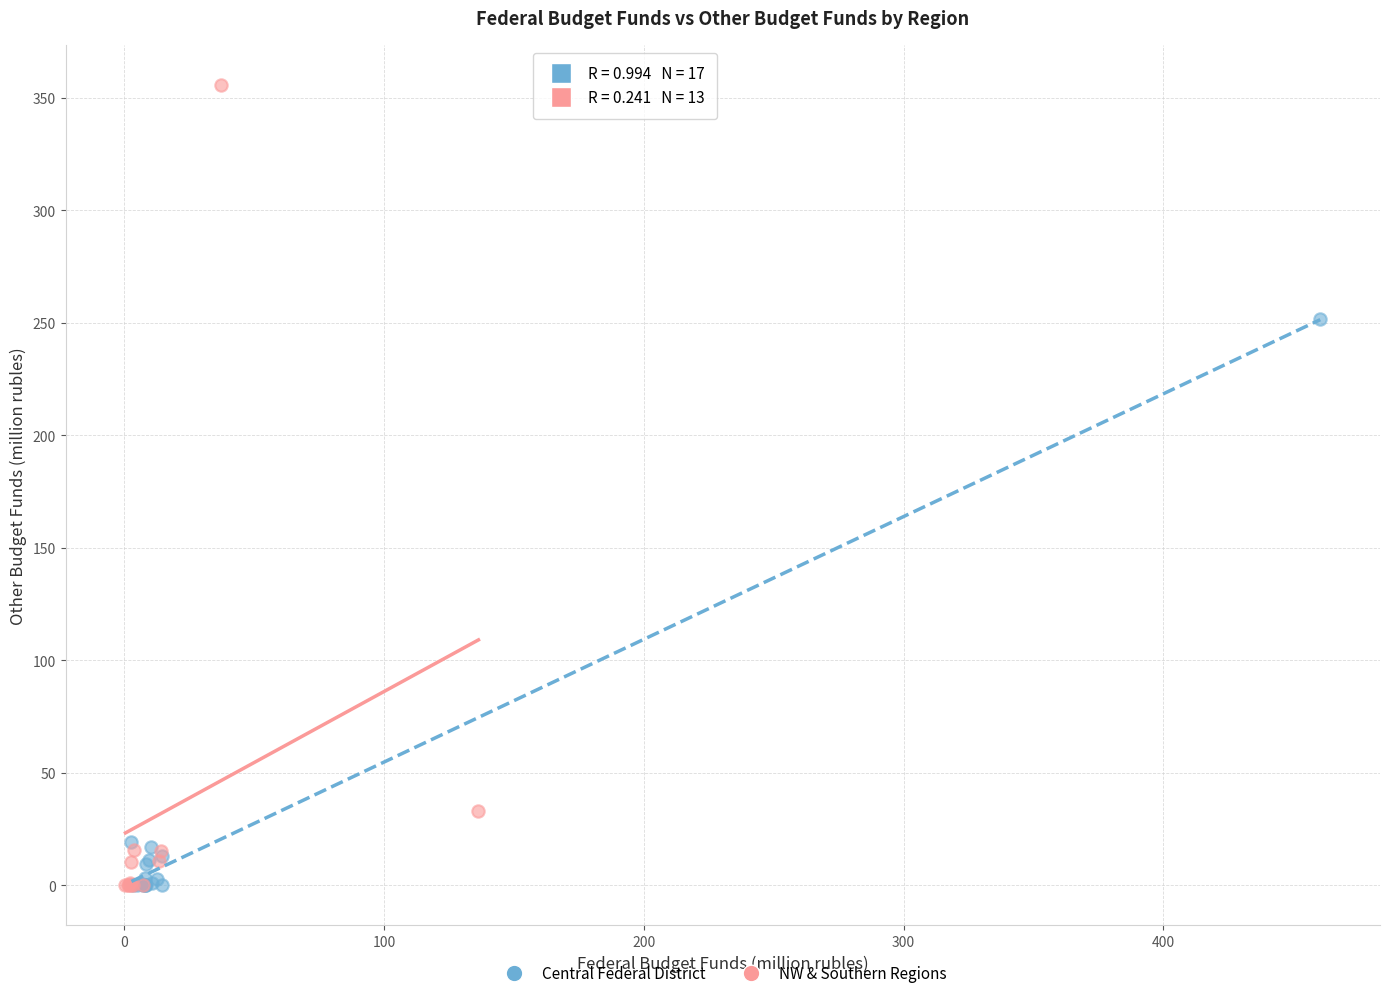

What are all the series names shown in the legend?

Central Federal District, NW & Southern Regions